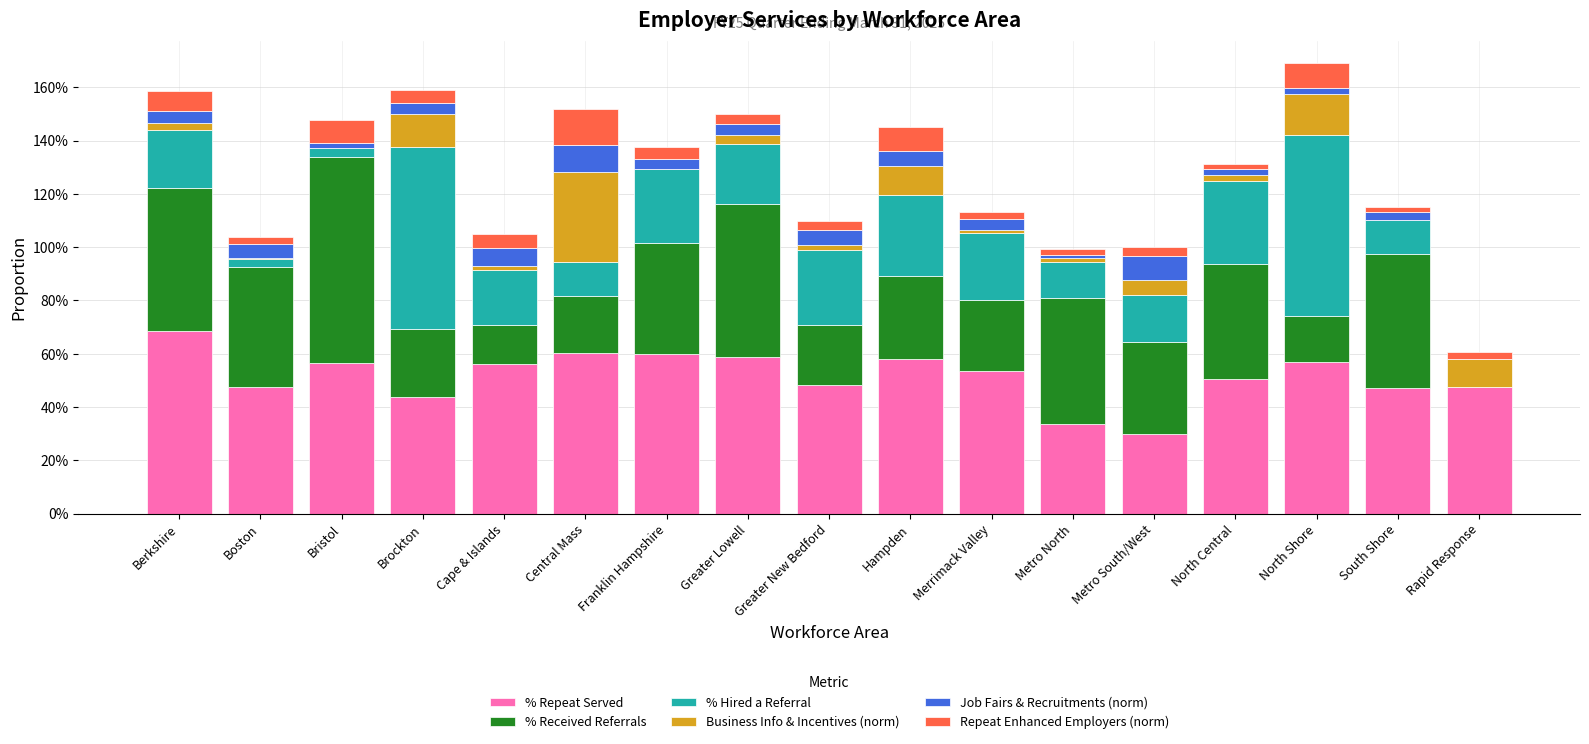

Are the bars horizontal?

No